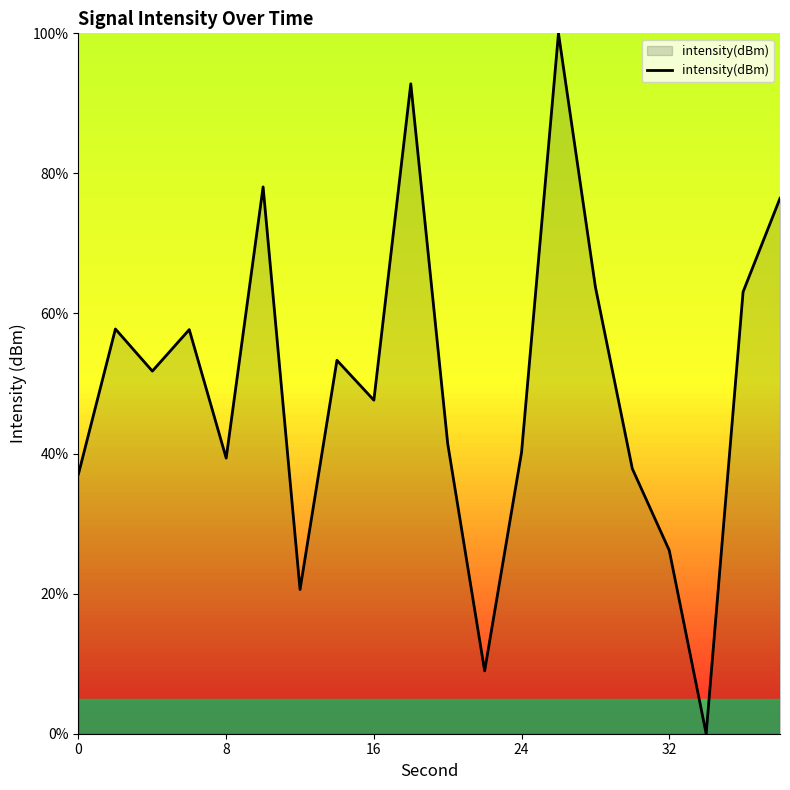

How many distinct data groups are displayed?

1